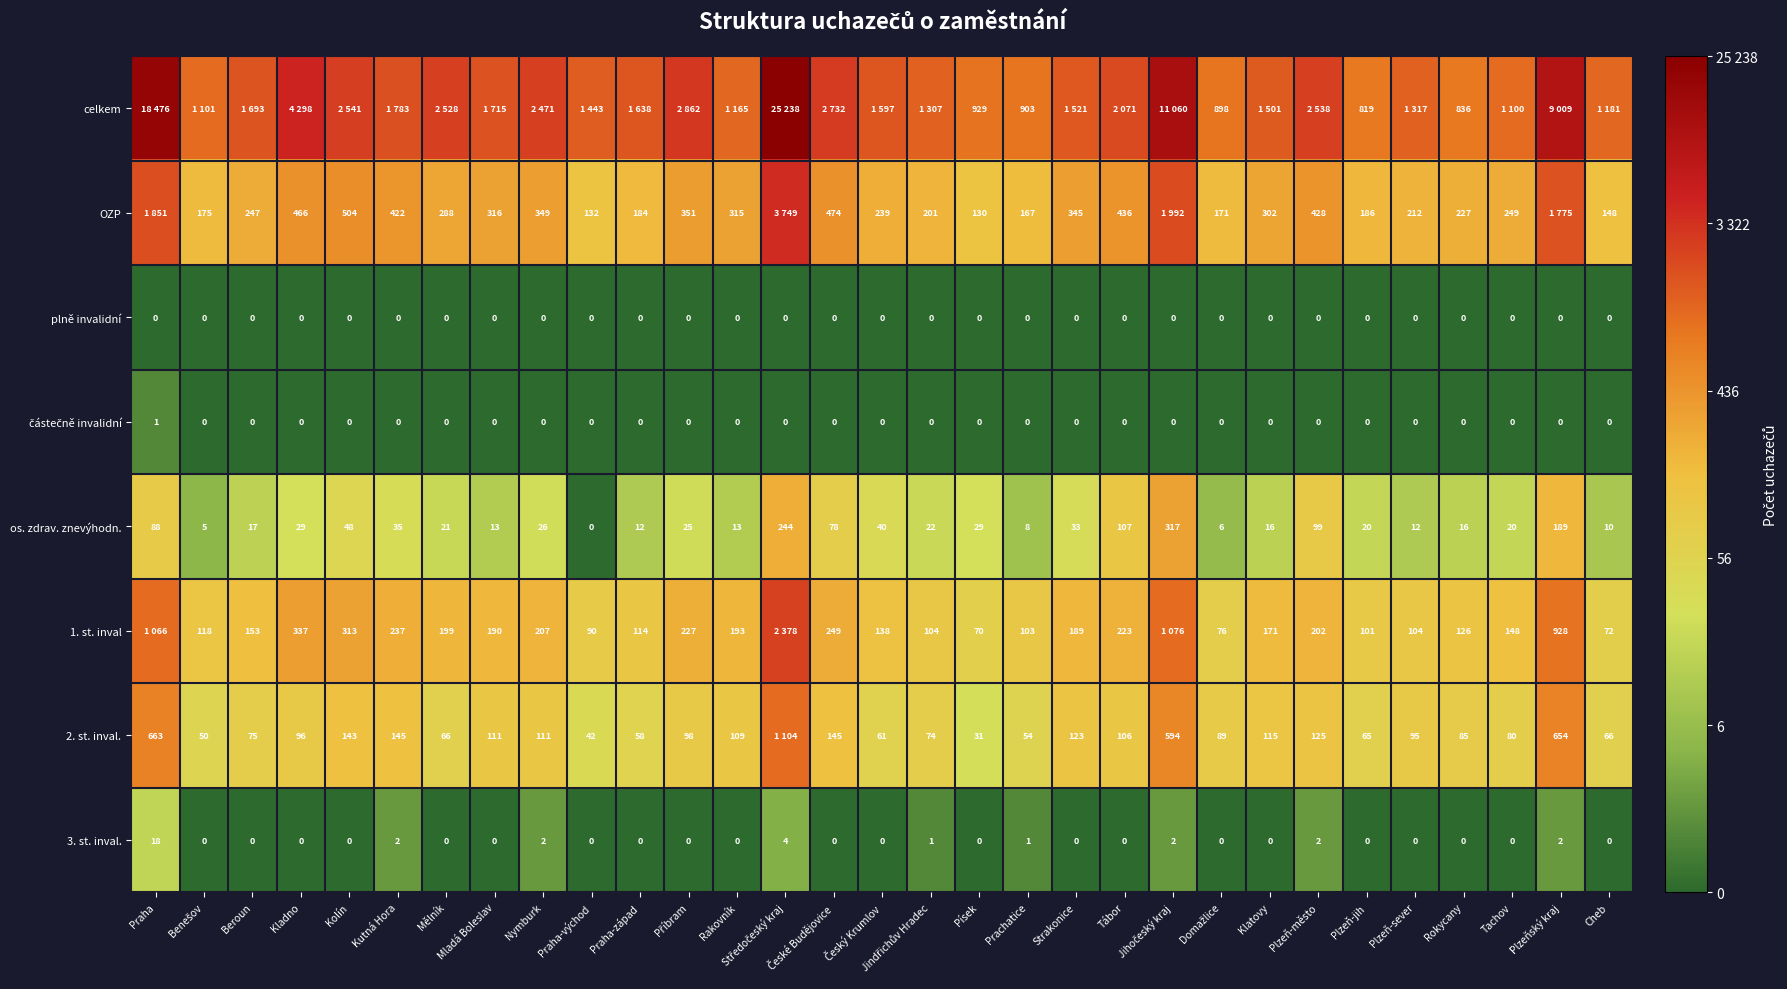

At which category does the chart reach its peak across all series?

Středočeský kraj